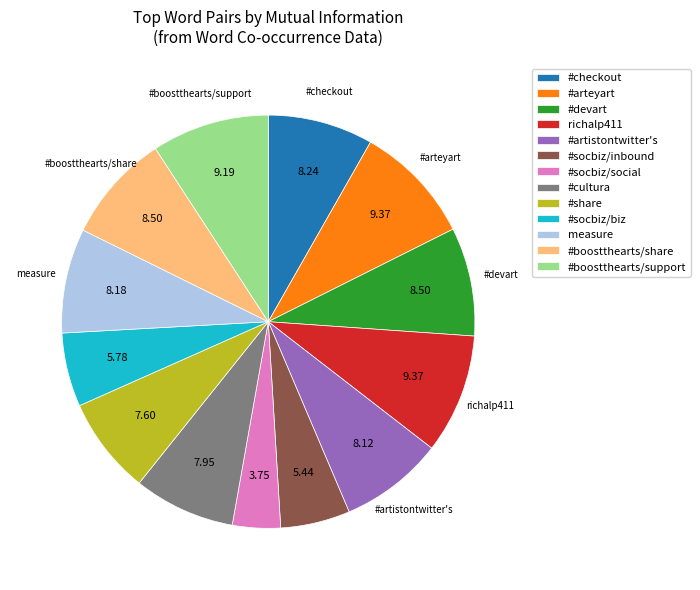

Is there any slice that represents more than half of the pie?

No